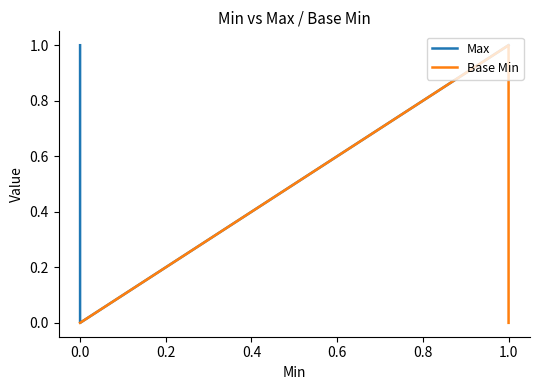

In Max, how many points are lower than both neighbors (excluding endpoints)?

1